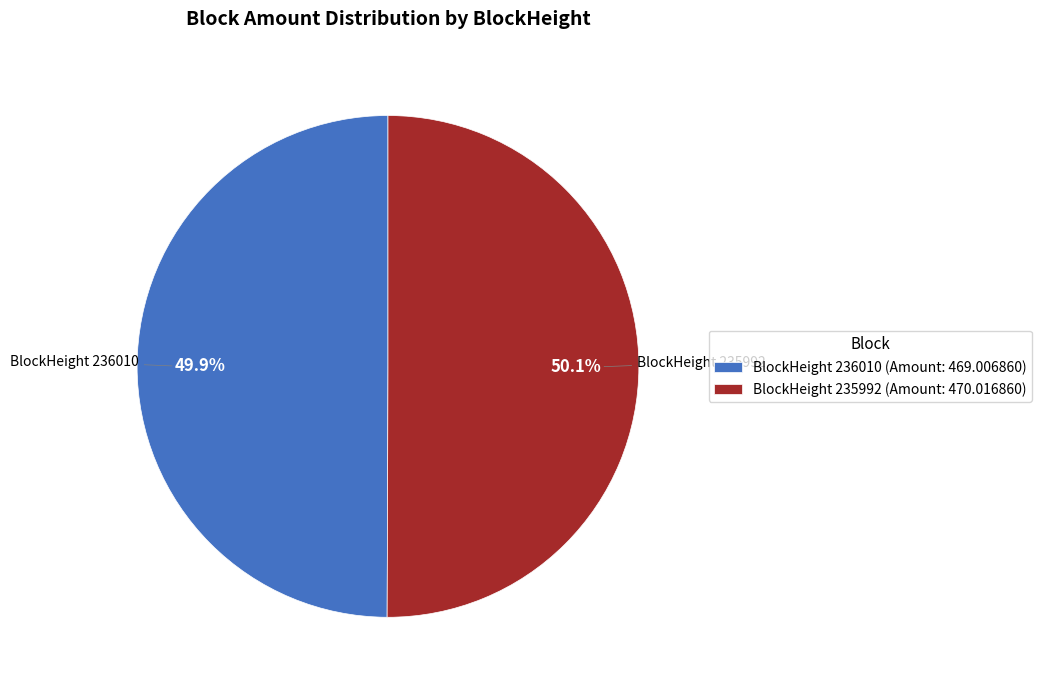

What is the ratio of the value at BlockHeight 235992 (Amount: 470.016860) to the value at BlockHeight 236010 (Amount: 469.006860)?

1.0